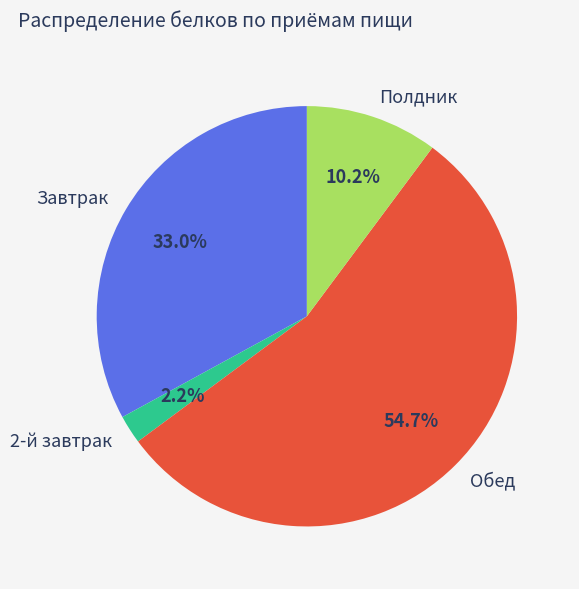

True or false: Обед accounts for 55% of the total.

True